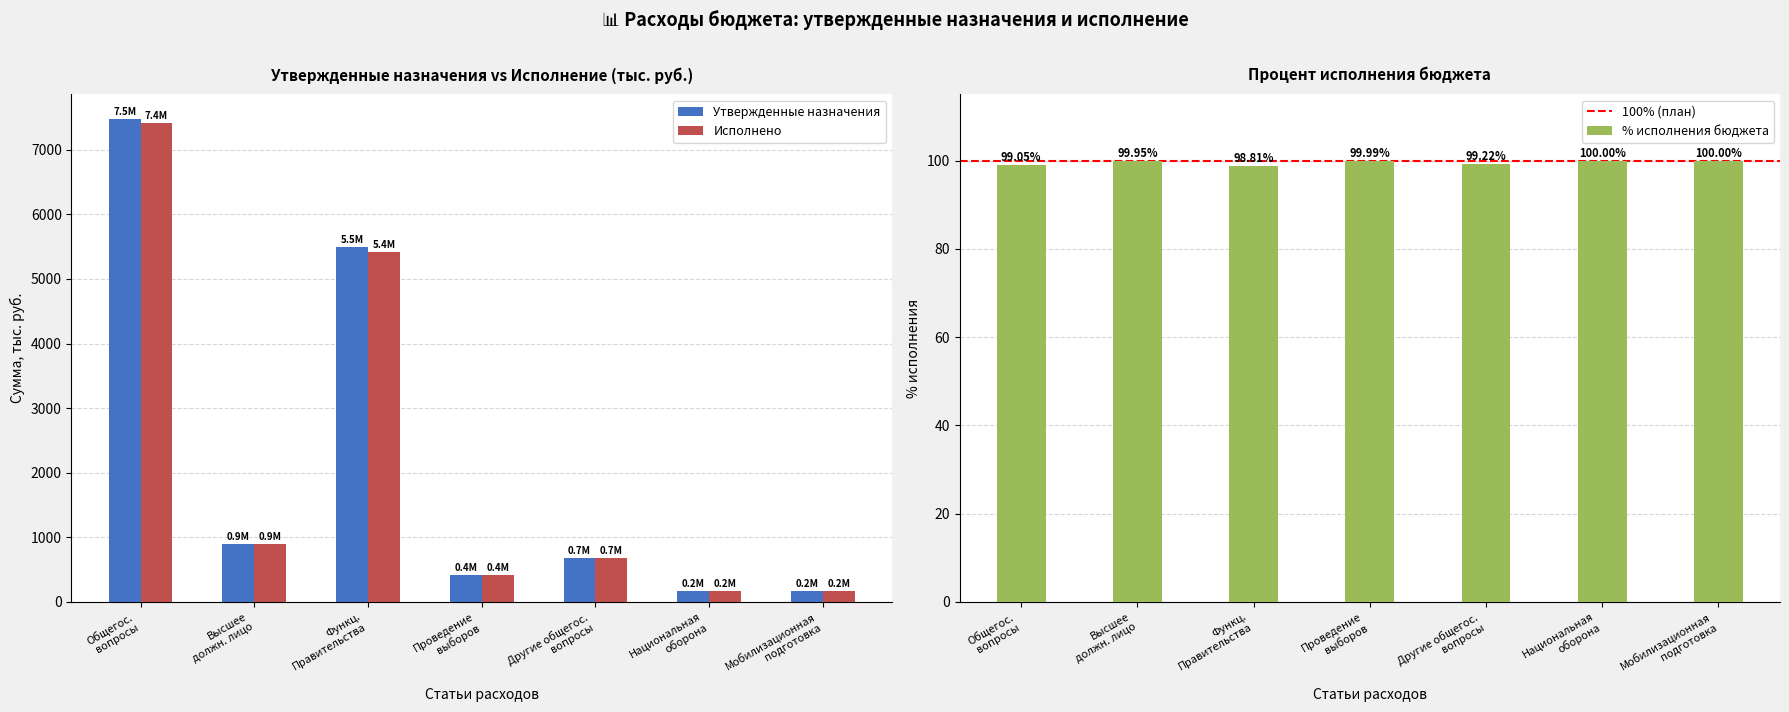

How many bars are there in each group?

2